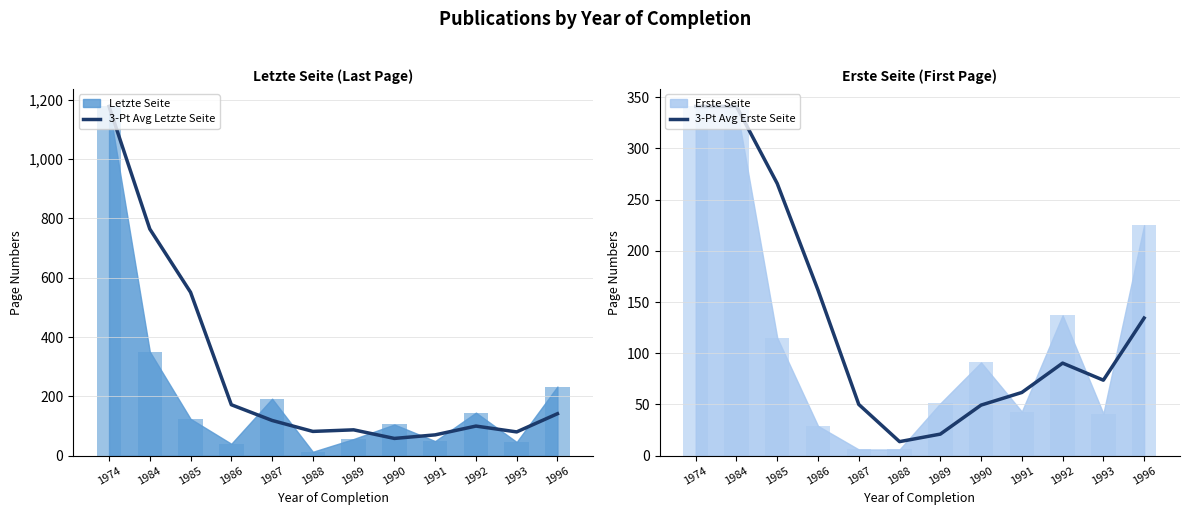

What is the minimum value shown in the chart?

13.7